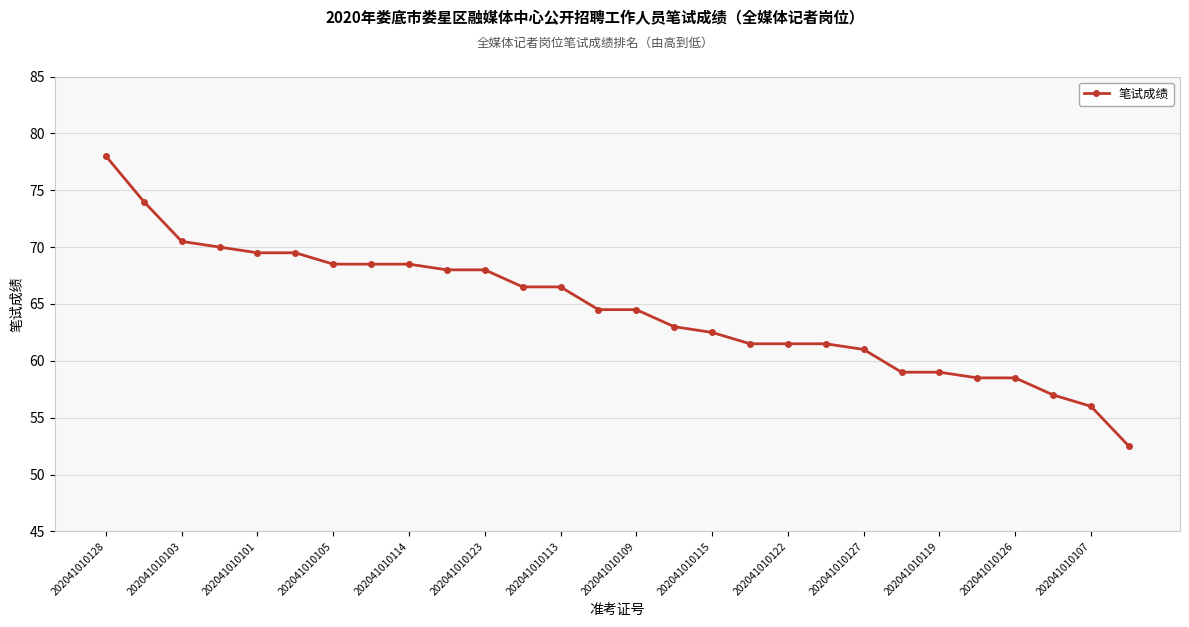

What is the greatest value displayed?

78.0